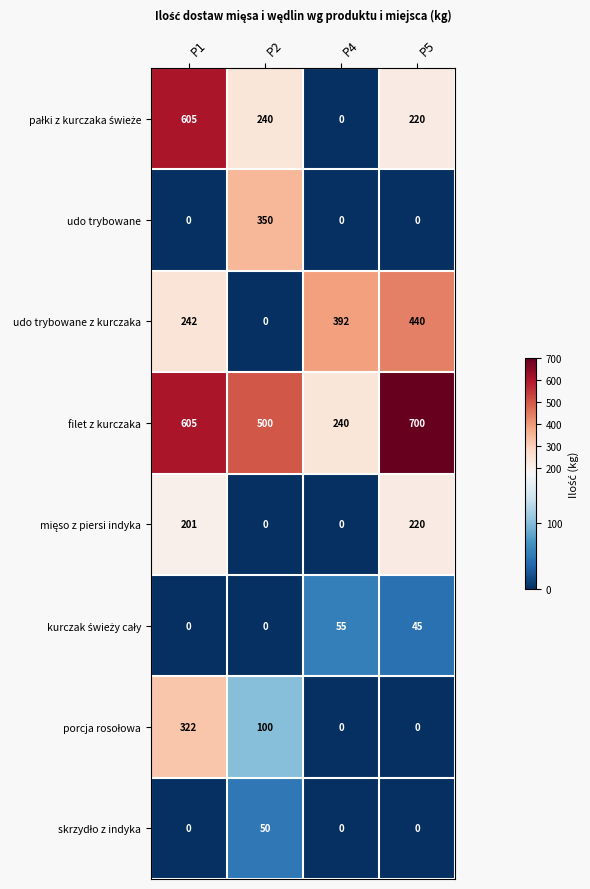

The udo trybowane series shows 0 at P1. True or false?

True